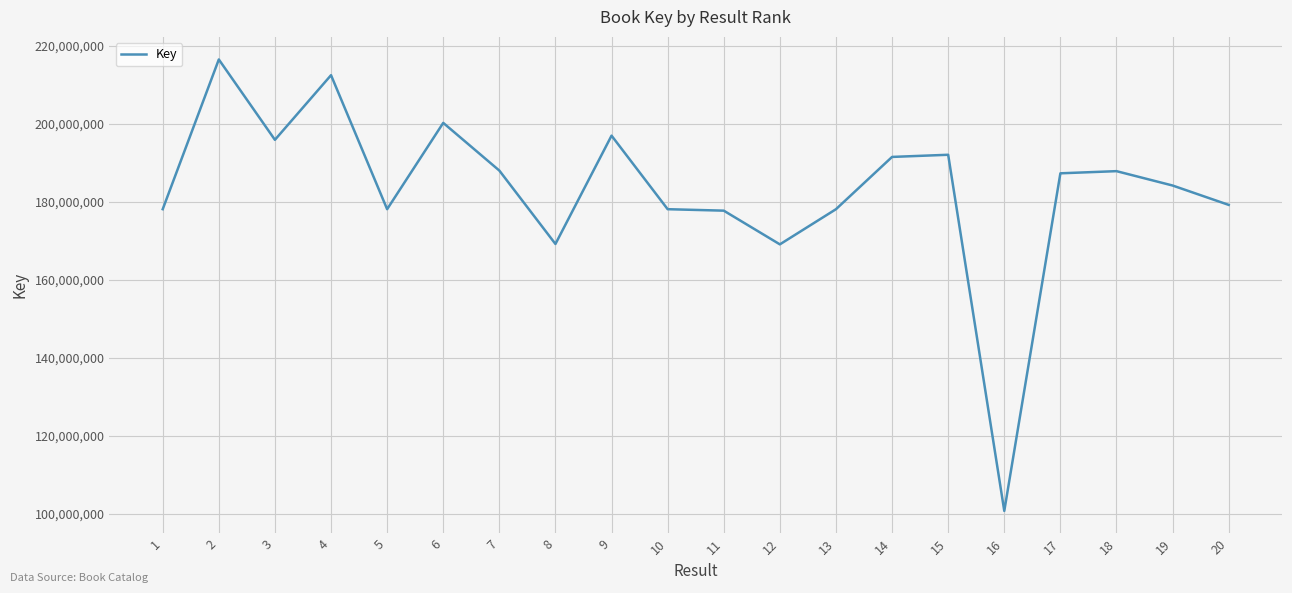

What is the difference between the maximum and minimum values?

115800482